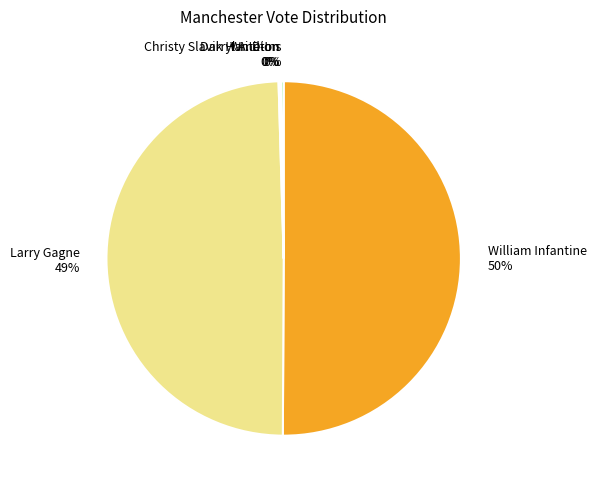

What is the ratio of the value at William Infantine to the value at Larry Gagne?

1.0